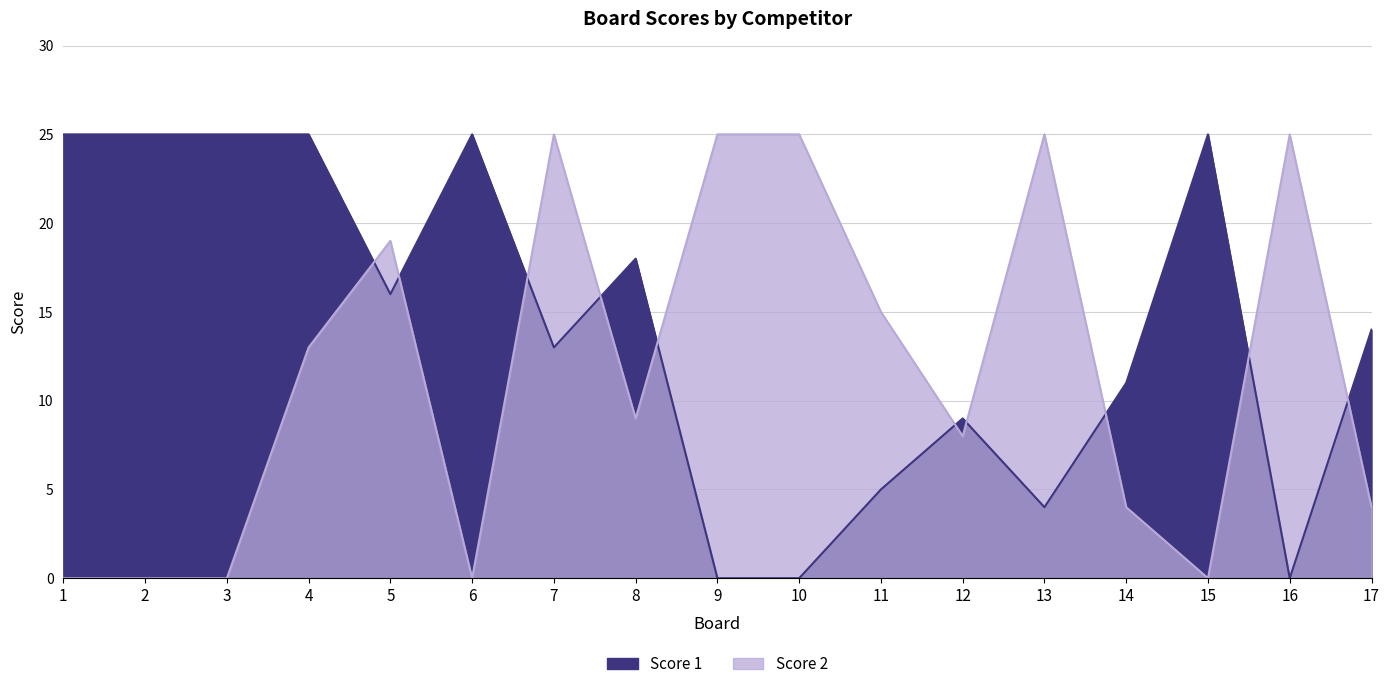

Where is Score 1 nearest to the value 12?

7